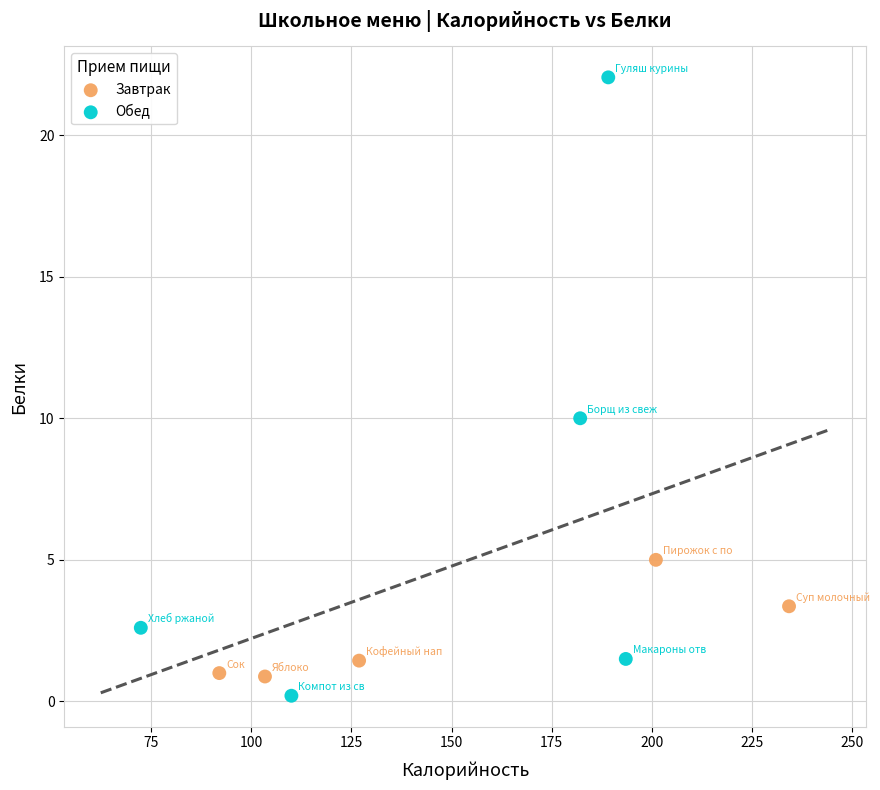

Which series reaches the maximum Y coordinate?

Обед